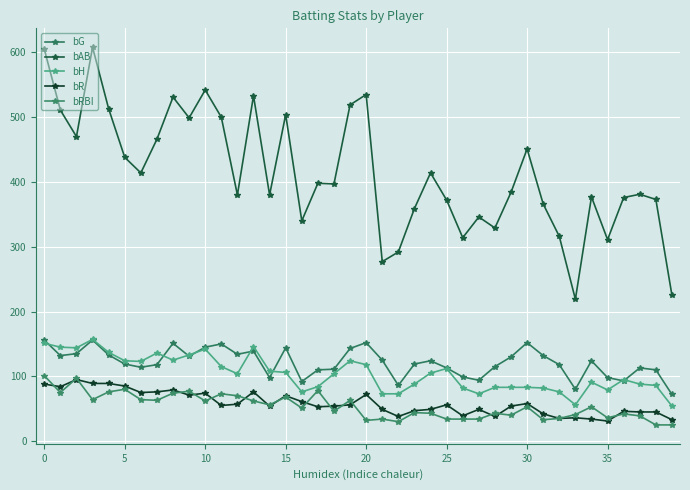

Reading right to left, transcribe all the data shown in this chart.

bG: 72	110	113	93	98	124	80	118	132	152	130	115	94	99	113	124	119	86	125	152	143	111	110	92	144	98	139	134	150	145	131	151	118	114	119	133	156	135	132	156
bAB: 225	373	381	376	311	377	219	316	366	451	384	329	346	314	372	414	359	292	277	535	519	397	398	340	504	380	533	380	500	542	499	531	466	414	438	513	608	470	511	605
bH: 54	86	88	95	79	91	56	76	82	83	83	83	73	82	112	105	88	73	73	118	124	104	84	76	106	108	146	104	115	142	133	125	136	123	124	137	157	144	145	151
bR: 33	45	45	46	31	34	36	35	42	58	54	38	49	39	56	49	47	38	49	72	56	54	53	61	70	54	76	57	55	74	71	79	76	75	85	89	89	95	84	88
bRBI: 25	25	39	42	36	53	41	35	33	53	40	43	34	34	34	43	44	30	34	32	63	46	78	51	68	56	62	70	73	62	77	74	63	64	80	76	64	97	75	101